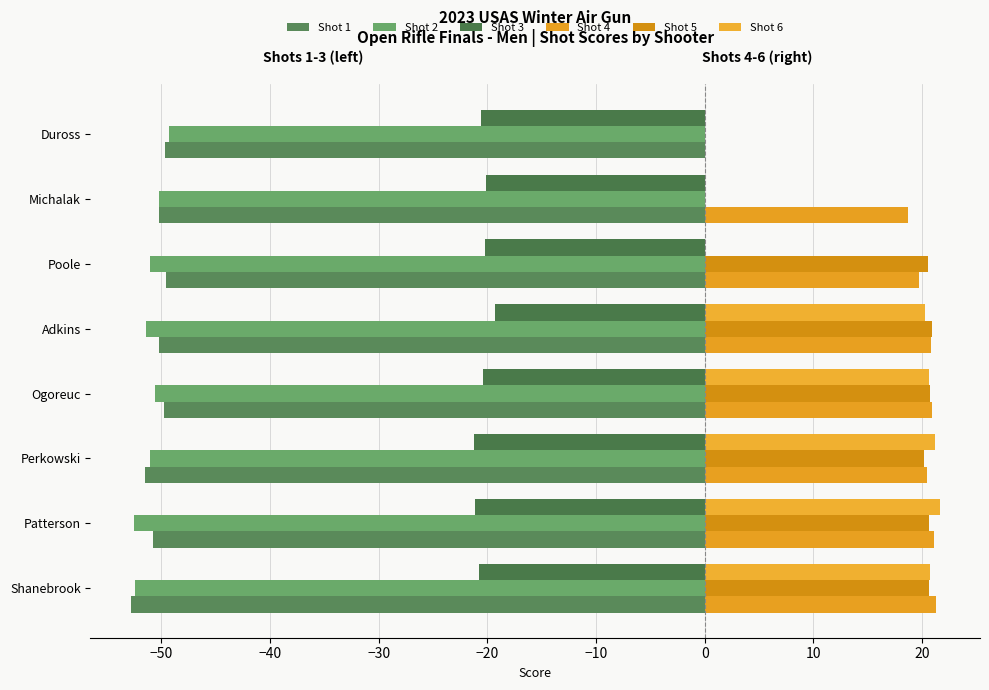

Reading right to left, extract all data points from this chart.

Shot 1: -49.7	-50.2	-49.6	-50.2	-49.8	-51.5	-50.8	-52.8
Shot 2: -49.3	-50.2	-51.0	-51.4	-50.6	-51.0	-52.5	-52.4
Shot 3: -20.6	-20.1	-20.2	-19.3	-20.4	-21.2	-21.1	-20.8
Shot 4: 0.0	18.7	19.7	20.8	20.9	20.4	21.1	21.3
Shot 5: 0.0	0.0	20.5	20.9	20.7	20.2	20.6	20.6
Shot 6: 0.0	0.0	0.0	20.3	20.6	21.2	21.6	20.7